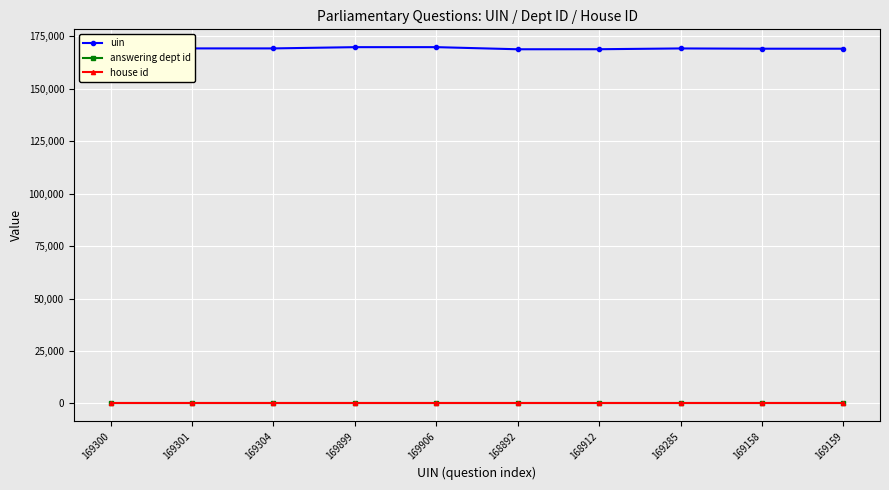

What is the average value of the uin series?

169312